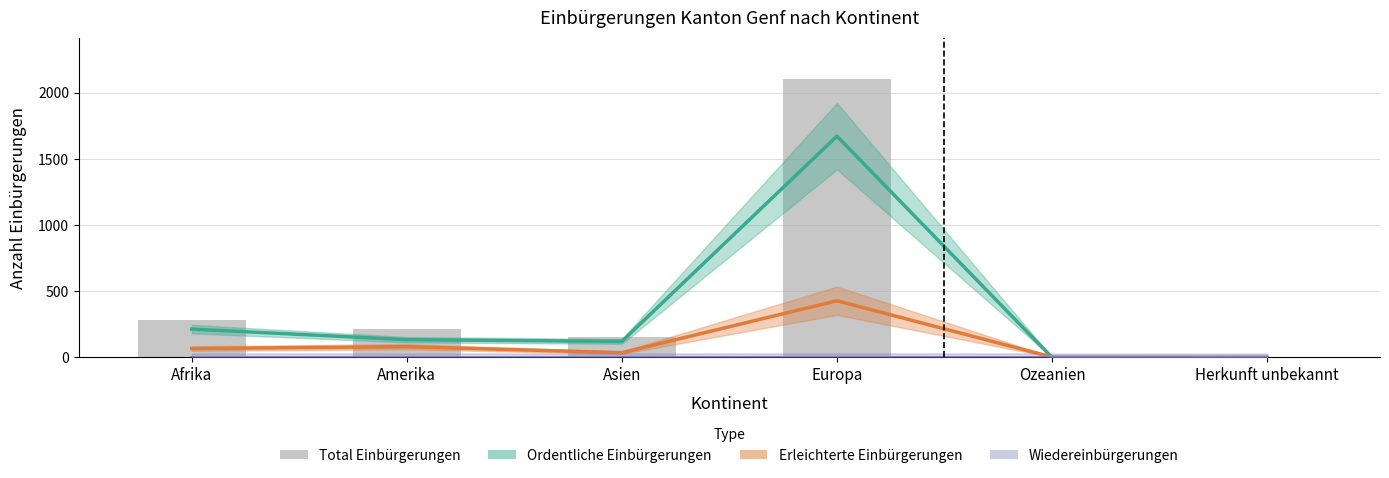

List the labels in order of value, largest first.

Europa, Afrika, Amerika, Asien, Ozeanien, Herkunft unbekannt